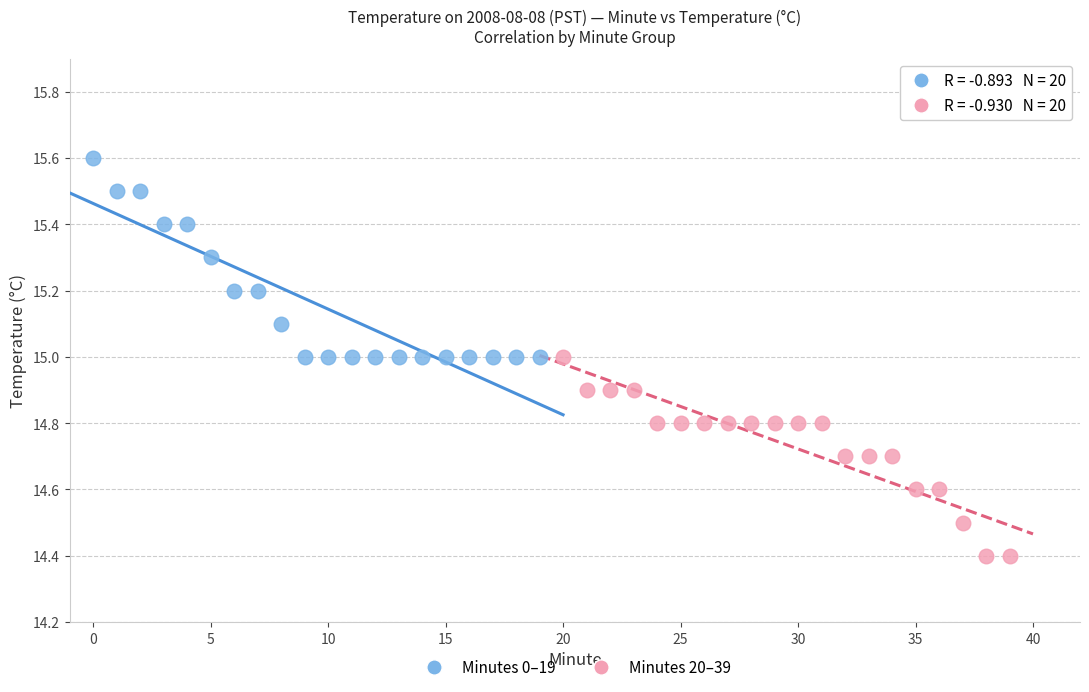

Which series reaches the minimum Y coordinate?

Minutes 20–39